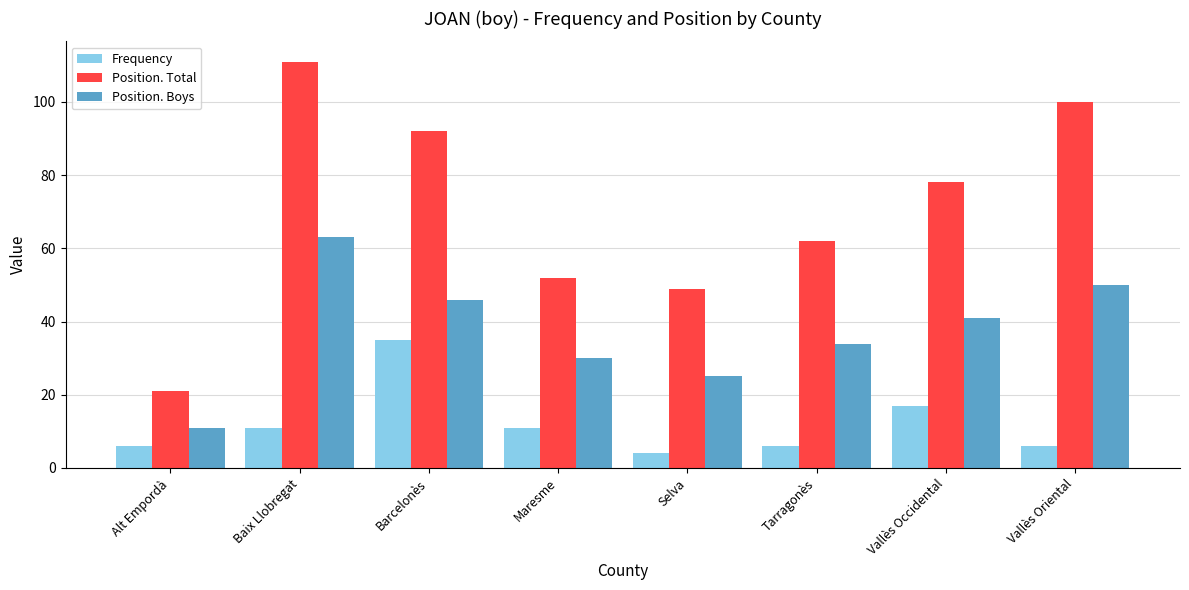

What is the label of the 5th bar from the right?

Maresme